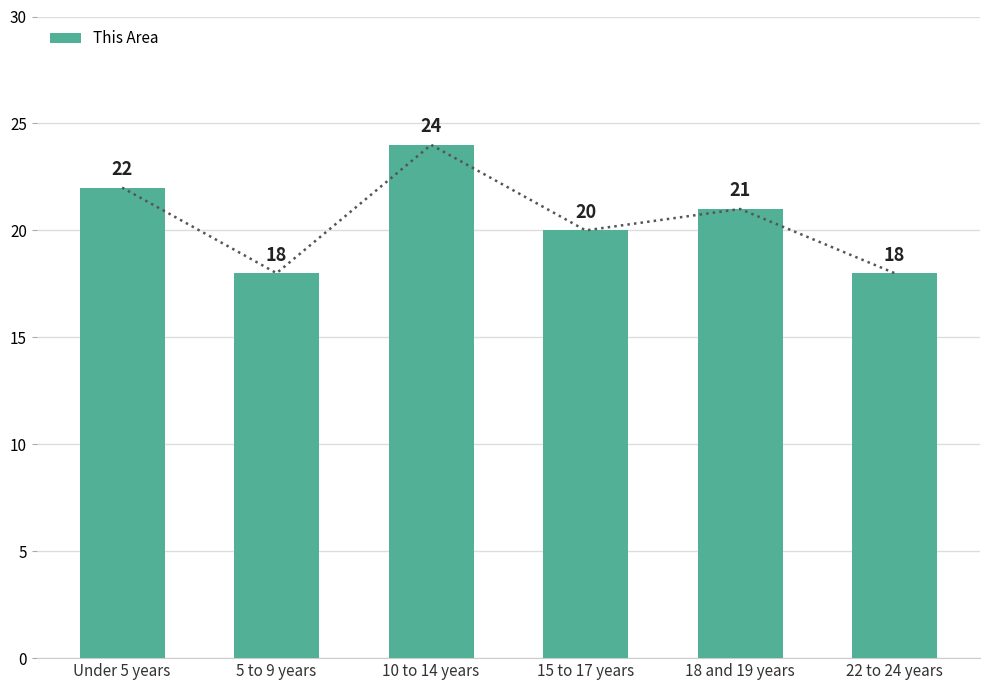

How many bars are there in total?

6